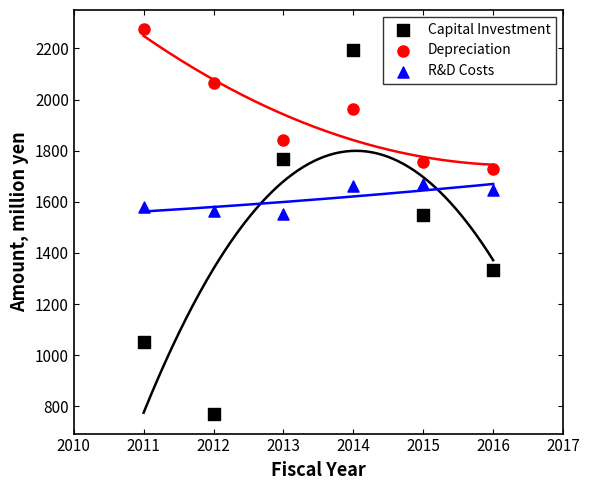

Across all data points, what is the range of X values (max minus min)?

5